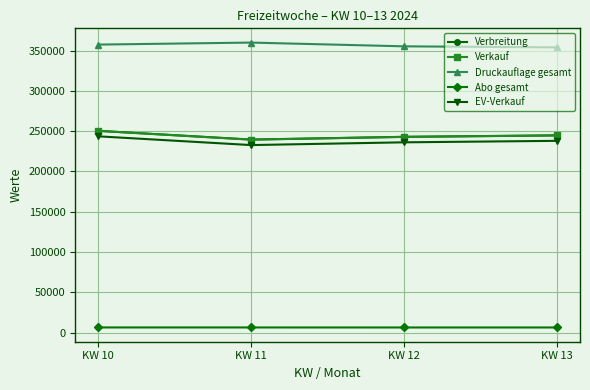

What is the average value of the Druckauflage gesamt series?

356575